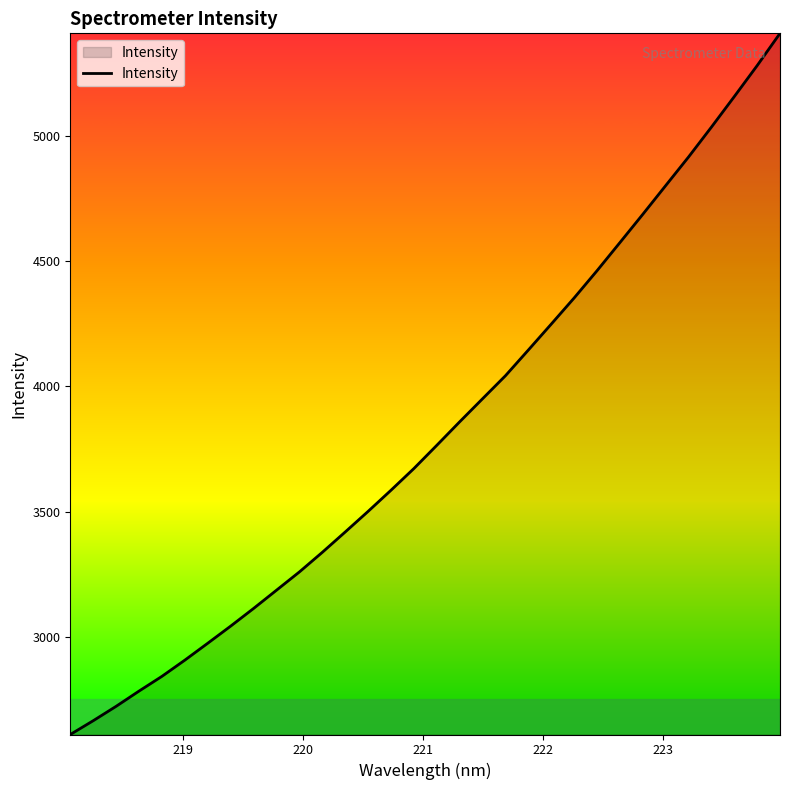

What is the maximum value shown in the chart?

5407.6